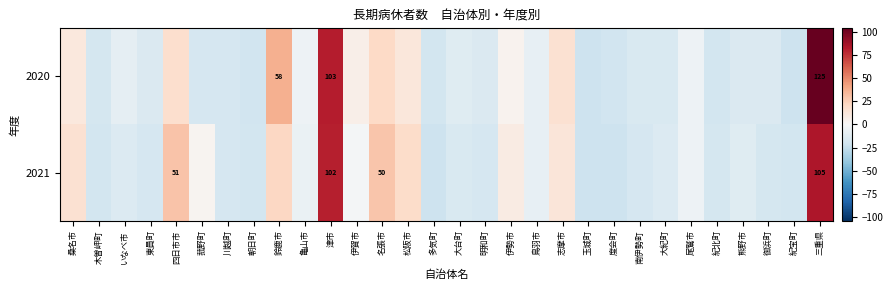

The value of 2021 at 紀北町 is -5.6. True or false?

False